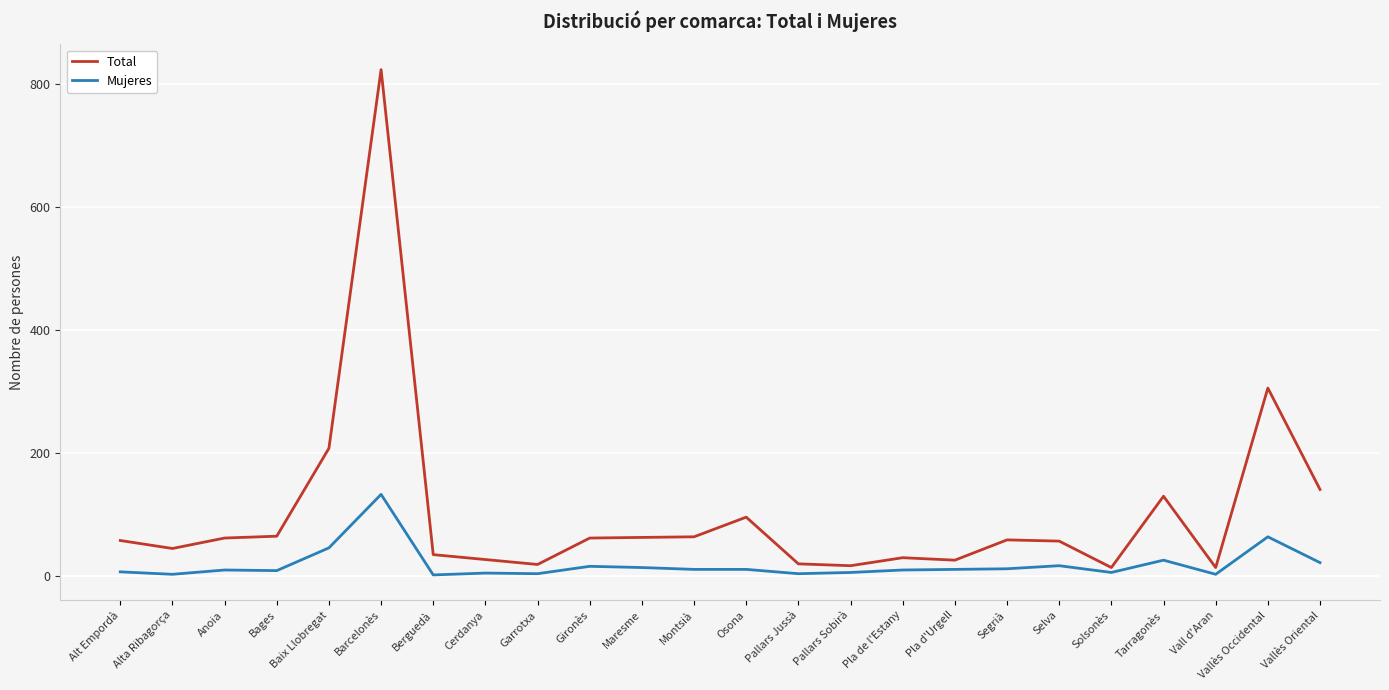

What is the difference between the second highest and second lowest values in the Mujeres series?

61